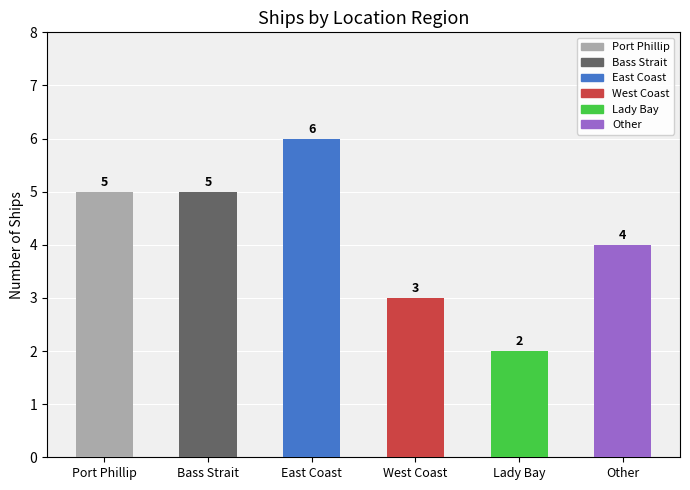

The chart shows a value of 9 at East Coast. True or false?

False